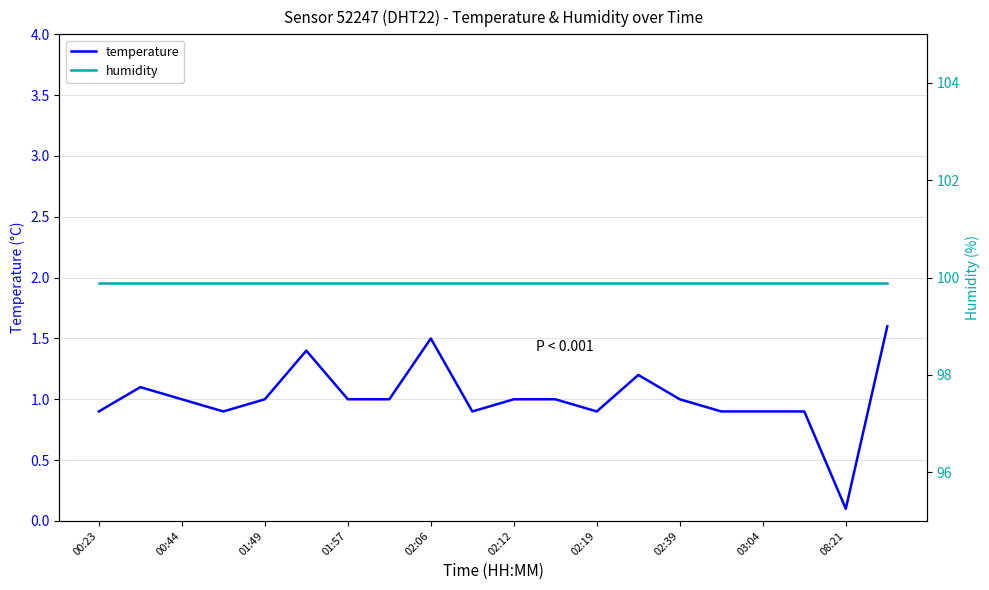

At which label does temperature reach its minimum?

08:21